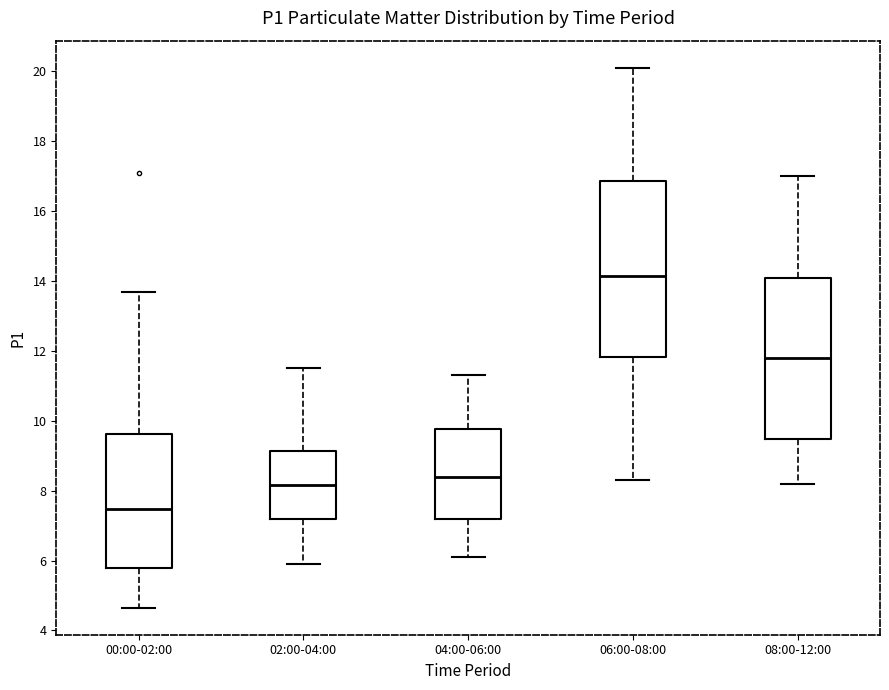

Reading left to right, read every box against the y-axis: the position of its median line, the range the box covers, and the ends of its whiskers. The values are not printed on the chart, so give them approximately, as read against the axis.

00:00-02:00: median 7.4, box 5.8 to 9.6, whiskers 4.6 to 13.6
02:00-04:00: median 8.2, box 7.2 to 9.2, whiskers 6.0 to 11.6
04:00-06:00: median 8.4, box 7.2 to 9.8, whiskers 6.2 to 11.4
06:00-08:00: median 14.2, box 11.8 to 16.8, whiskers 8.4 to 20.2
08:00-12:00: median 11.8, box 9.4 to 14.0, whiskers 8.2 to 17.0